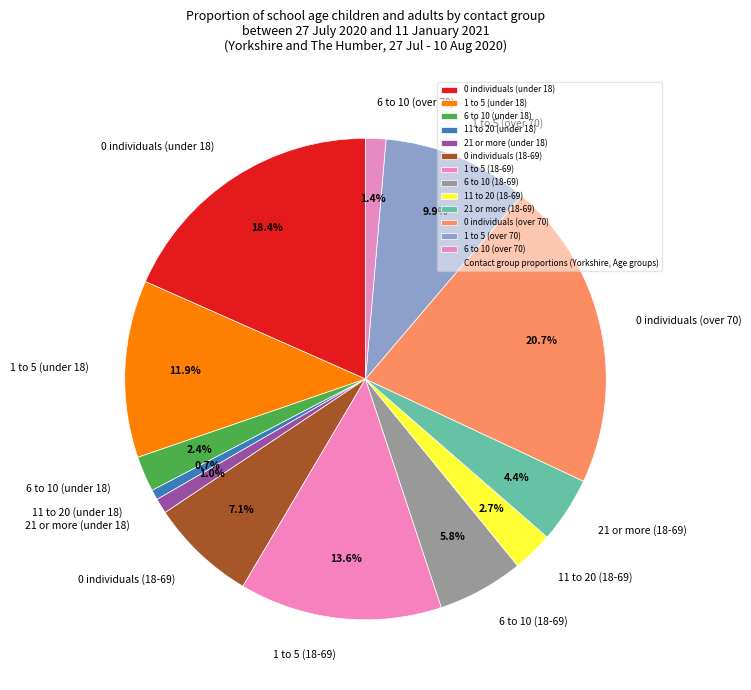

The 1 to 5 (18-69) slice represents 14% of the pie. True or false?

True